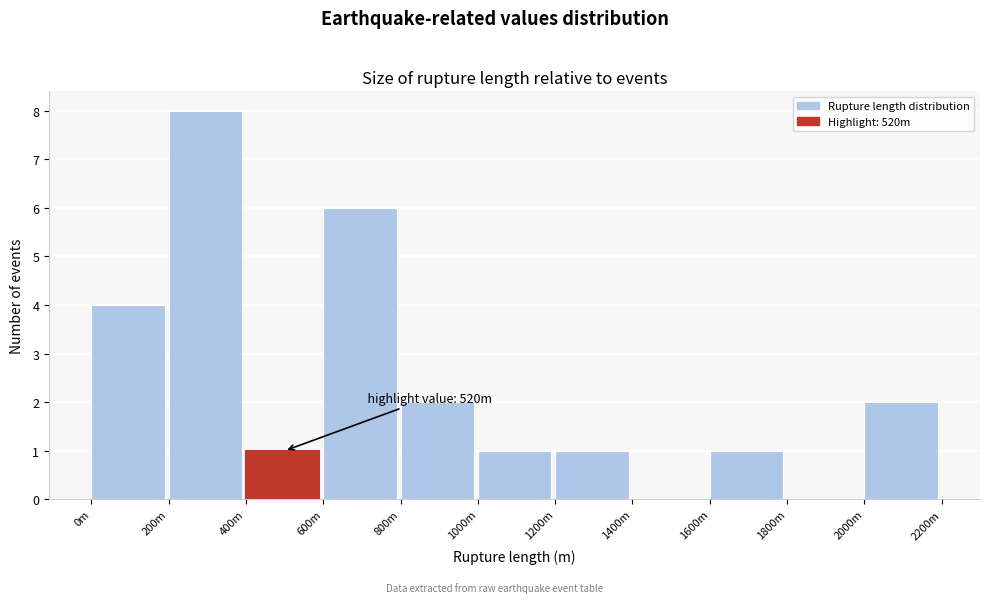

Reading right to left, transcribe all the data shown in this chart.

2000m=2	1800m=0	1600m=1	1400m=0	1200m=1	1000m=1	800m=2	600m=6	400m=1	200m=8	0m=4